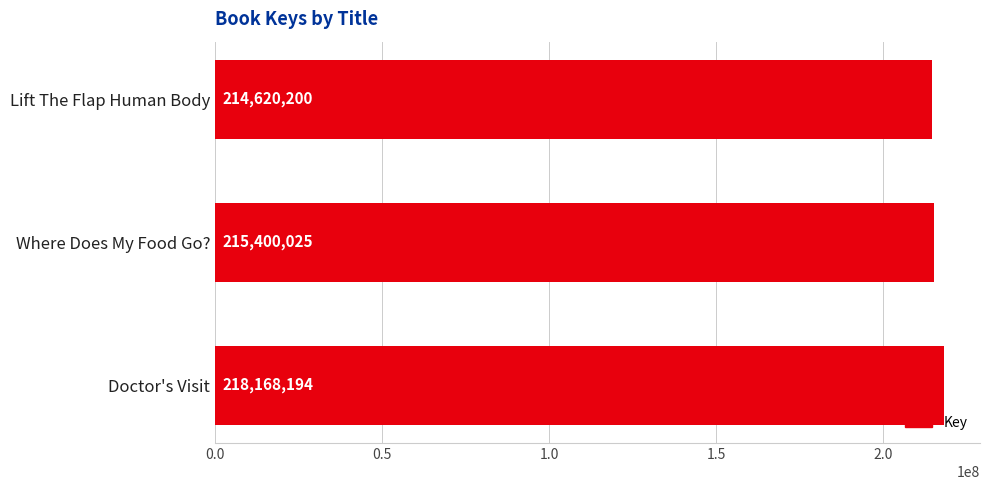

Reading bottom to top, transcribe all the data shown in this chart.

Doctor's Visit=218168194	Where Does My Food Go?=215400025	Lift The Flap Human Body=214620200